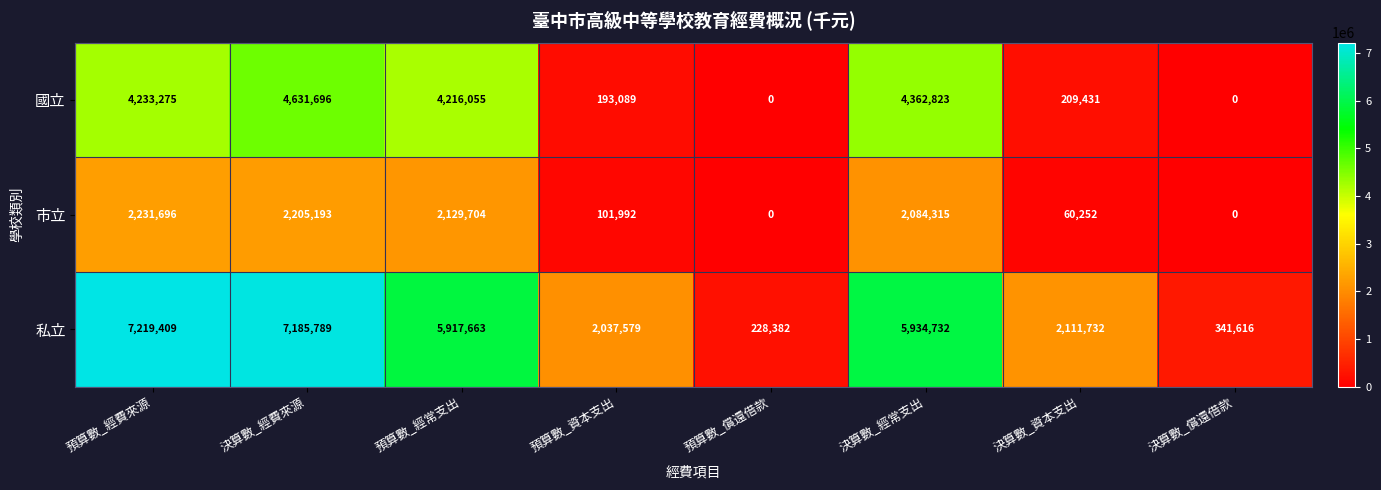

At which label is 私立 closest to 3723895?

決算數_資本支出